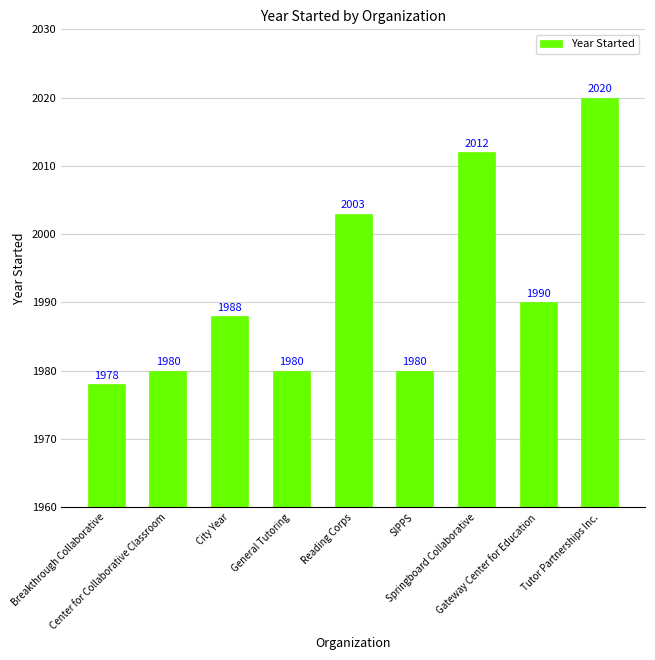

How many values are below 1988?

4